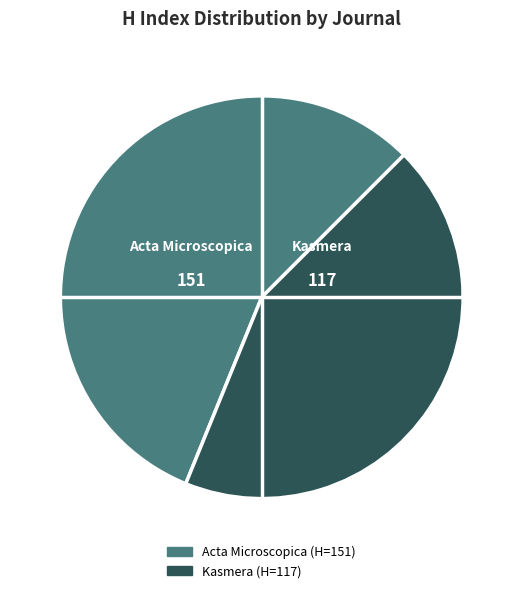

The Kasmera slice represents 44% of the pie. True or false?

True